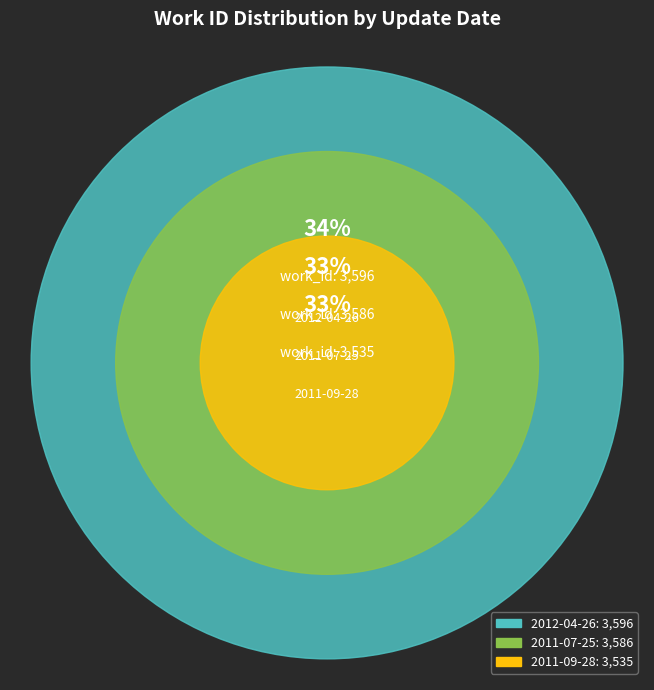

Does 2011-07-25 account for over 50% of the chart?

No